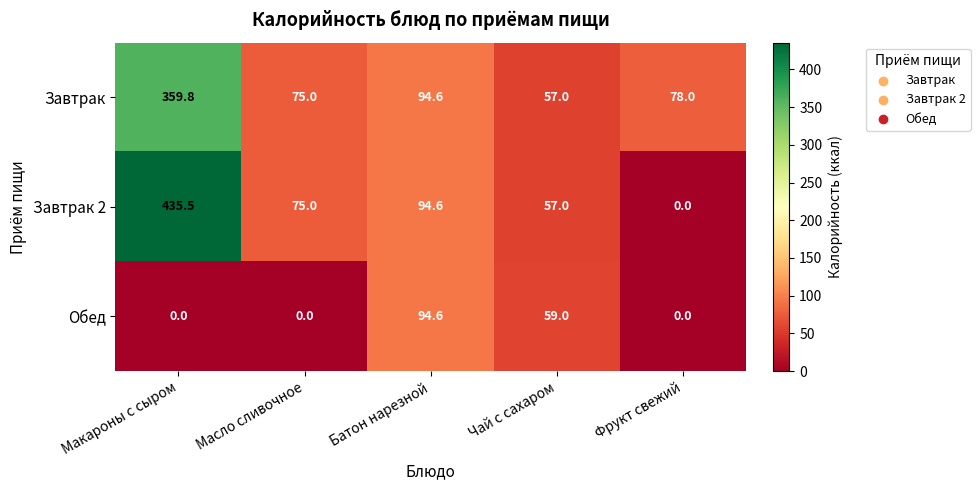

What is the approximate value of Завтрак at Масло сливочное?

75.0